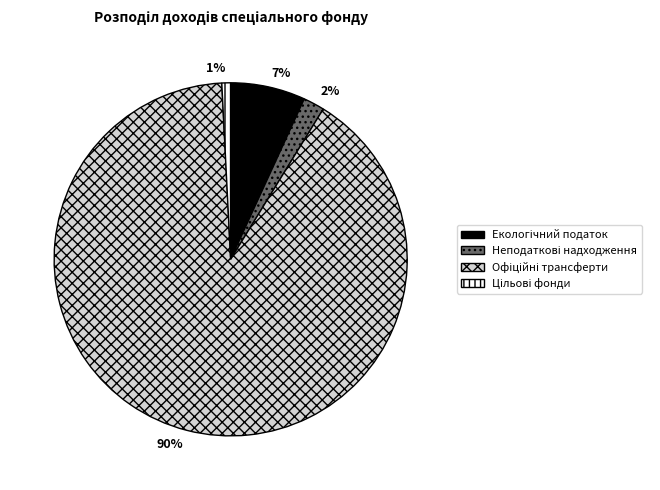

To the nearest percent, what is the average slice percentage?

25%